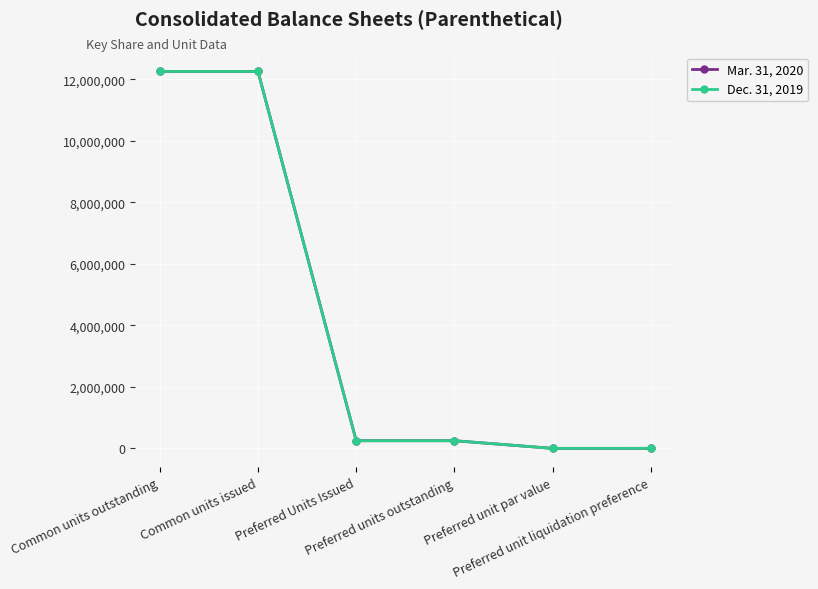

What is the minimum value for Mar. 31, 2020?

1000